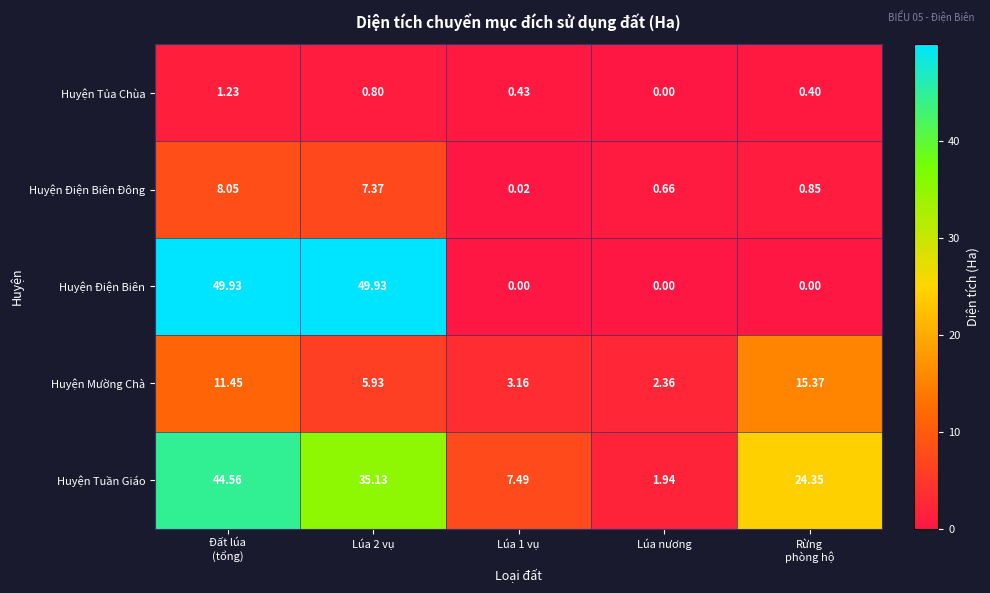

Between Lúa 1 vụ and Lúa nương, which series saw the biggest shift?

Huyện Tuần Giáo